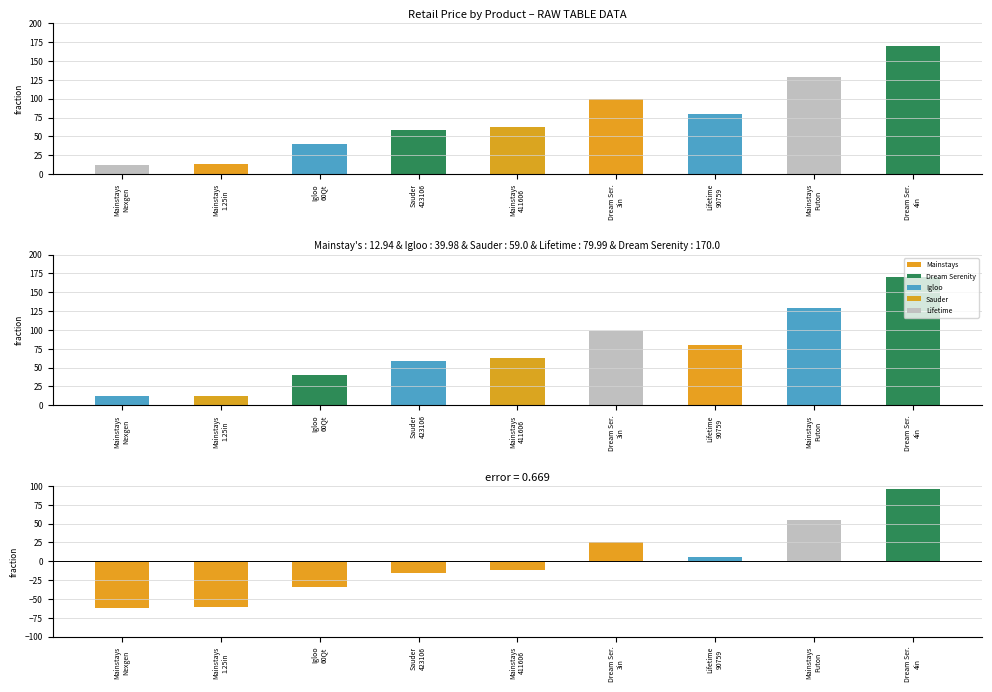

At which label is RetailPrice_diff closest to 17?

Dream Ser.
3in